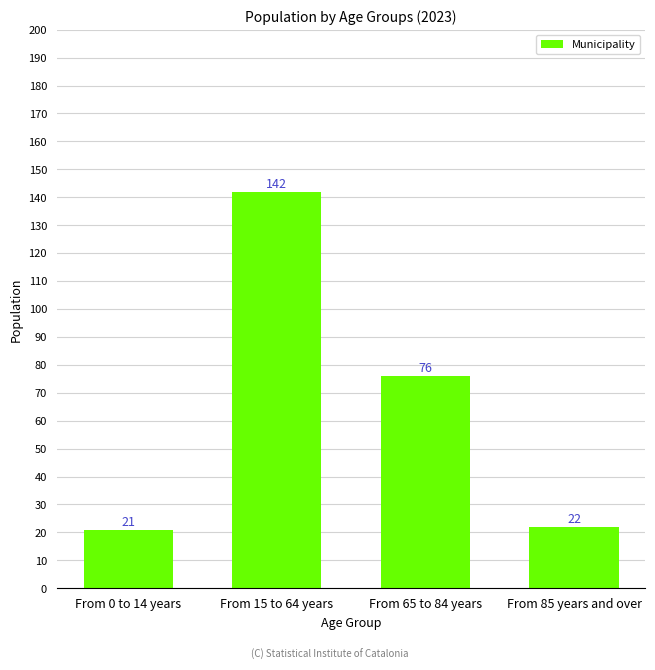

Reading left to right, what are all the values shown in this chart?

21	142	76	22